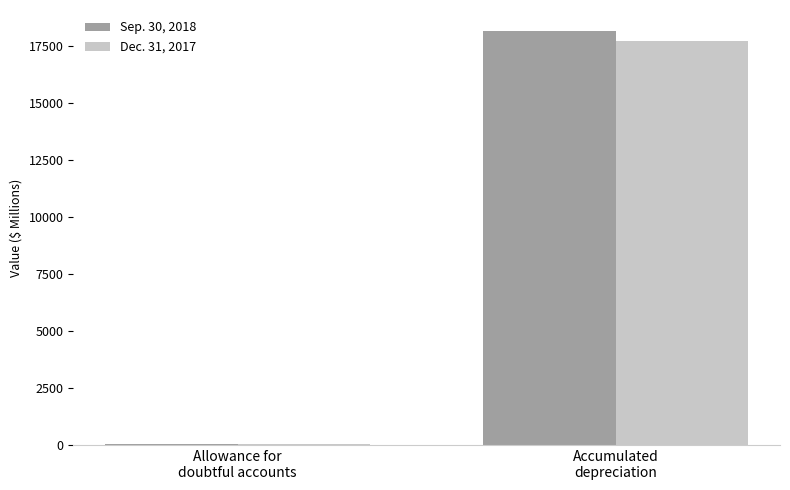

How many data points does each series have?

2